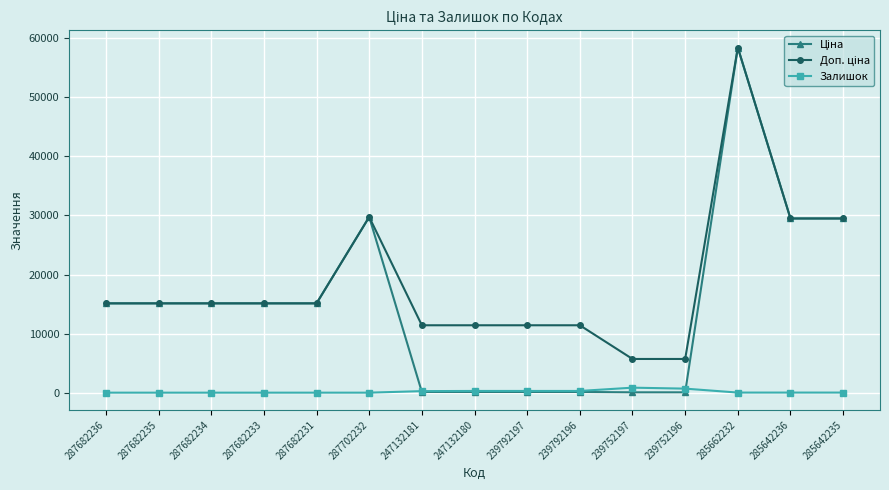

At which category is the sum across all series the highest?

285662232